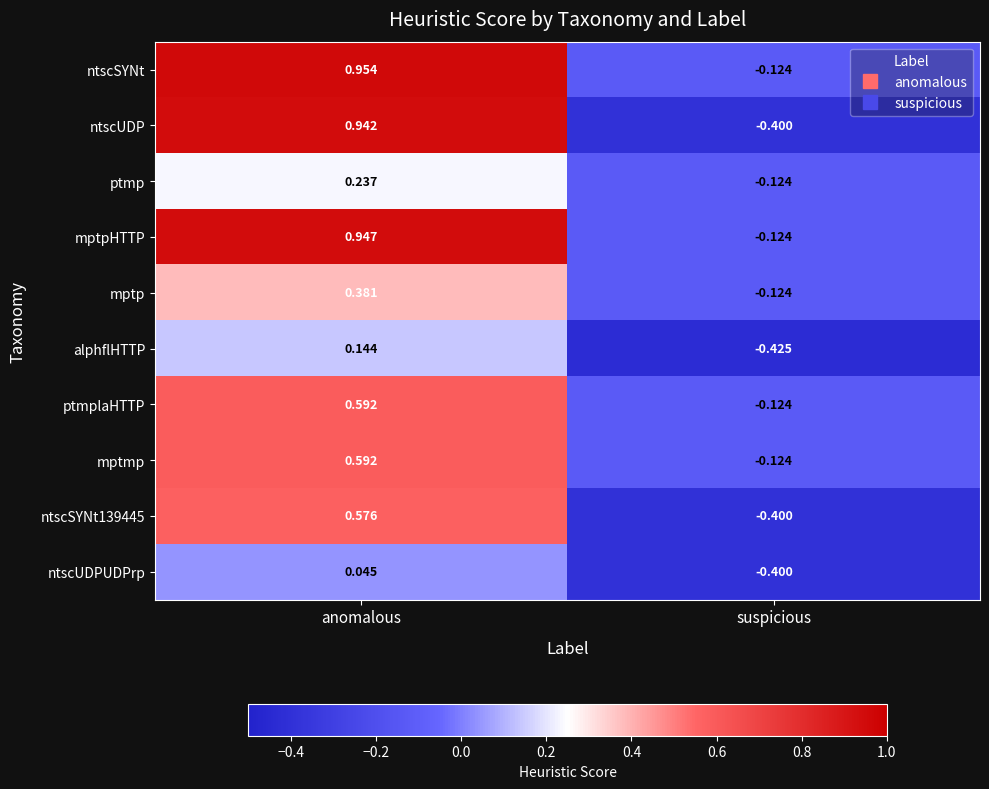

Which series has the largest range (max minus min)?

ntscUDP